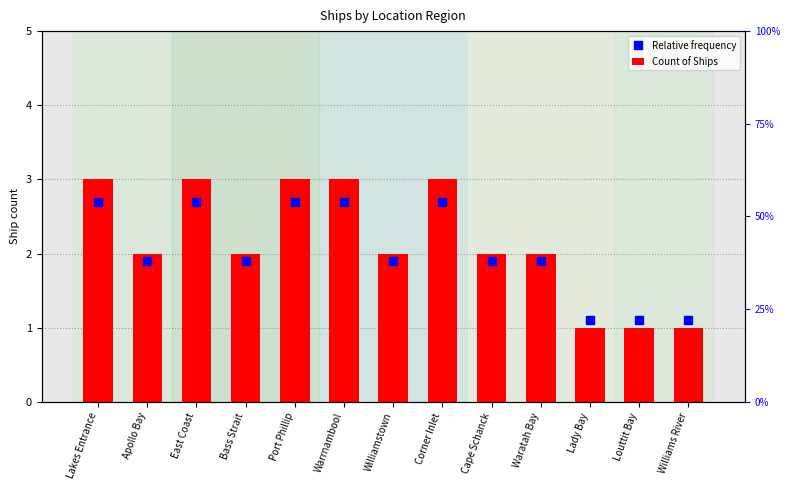

Does the chart contain stacked bars?

No